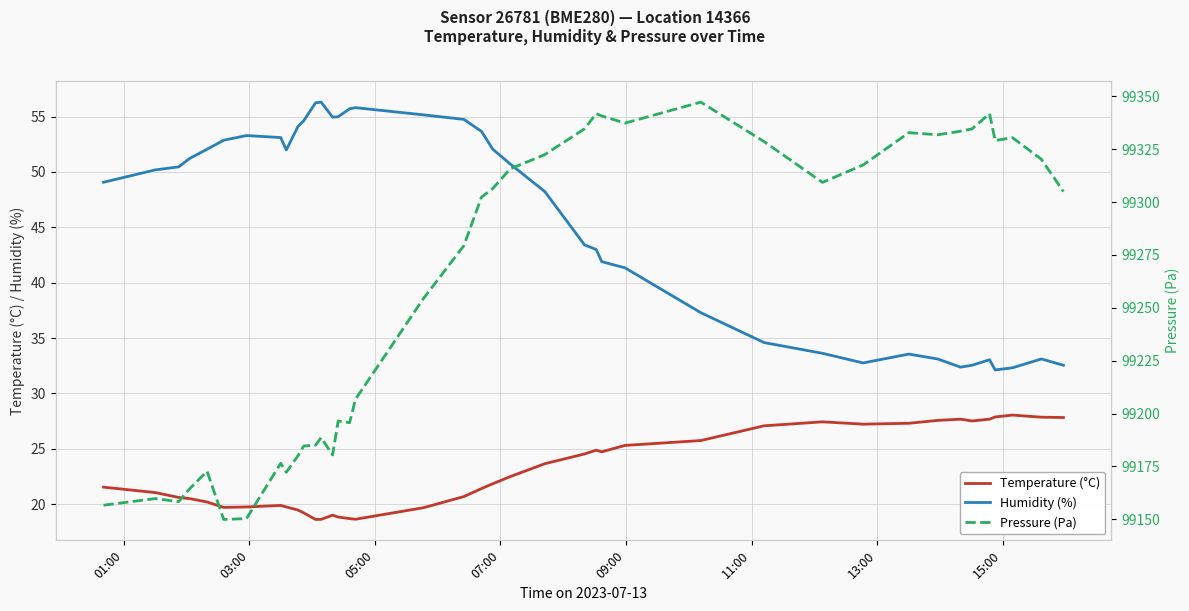

True or false: Pressure (Pa) and Humidity (%) cross at least once.

False